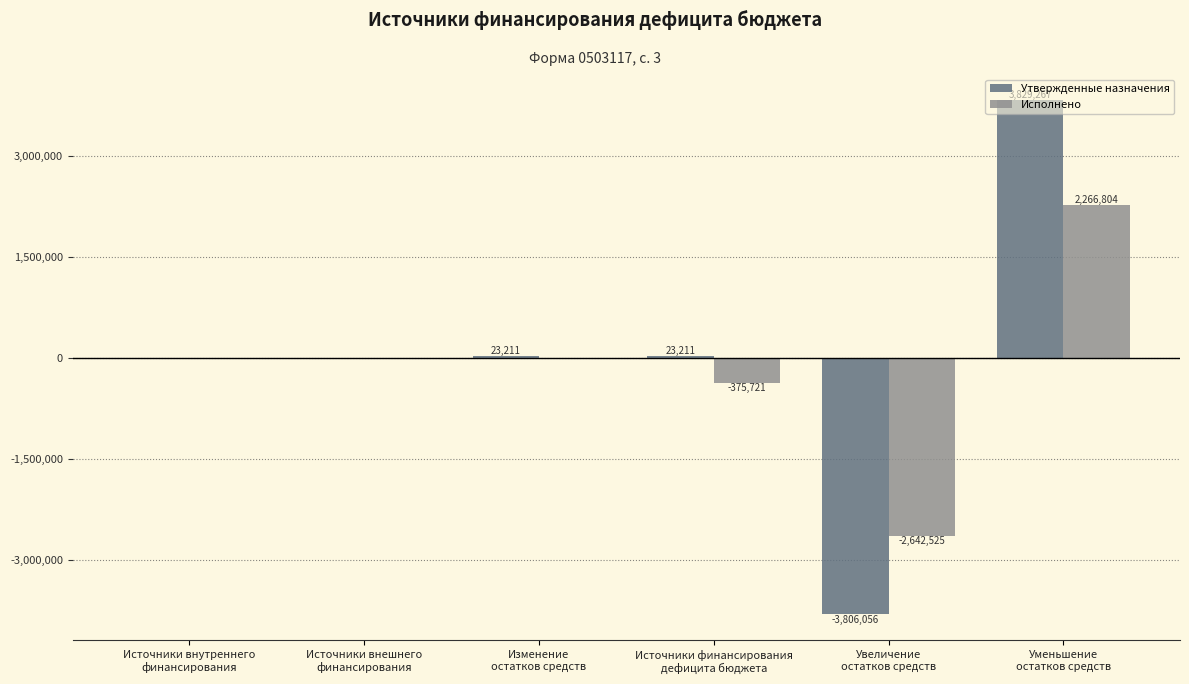

Does the chart contain stacked bars?

No